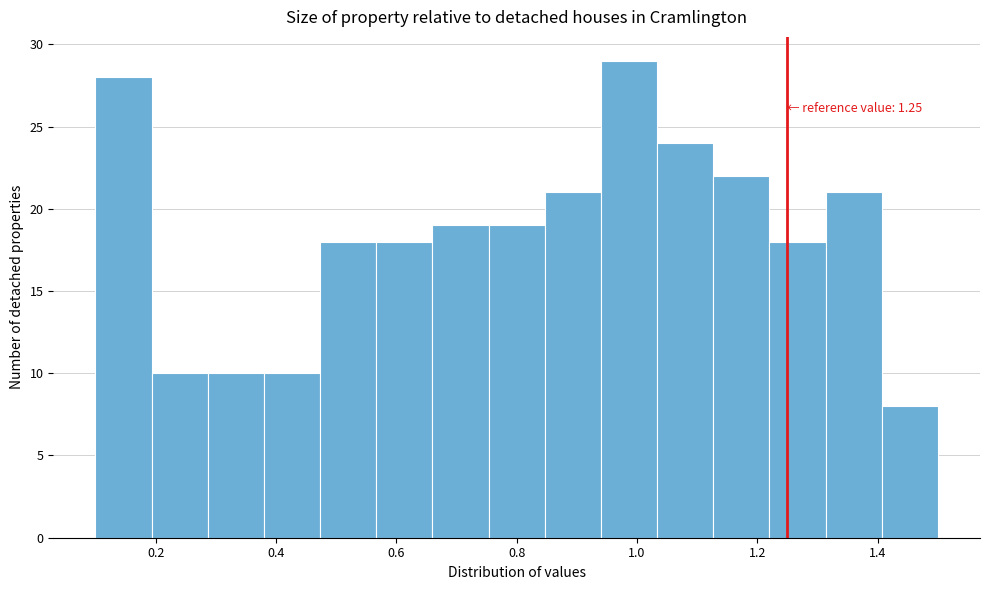

Over which range of the x-axis is the bar tallest?

0.94 to 1.04